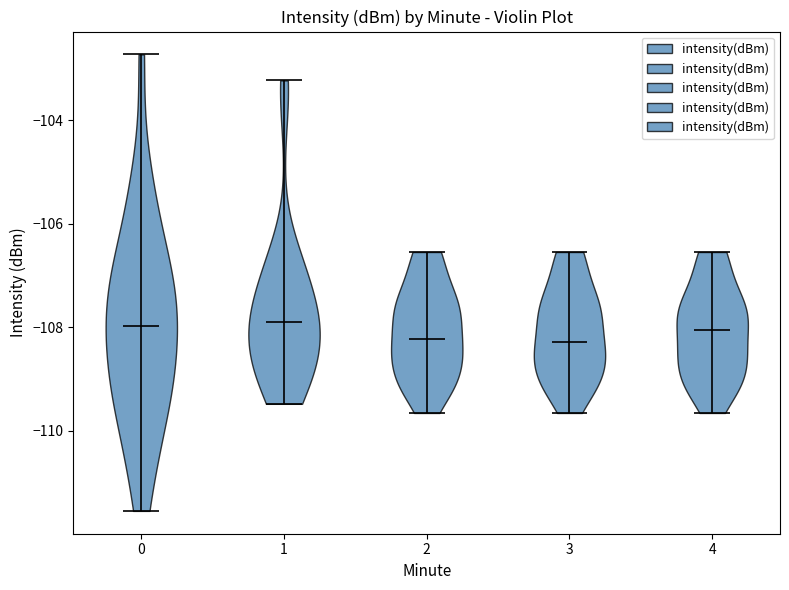

Reading left to right, read every violin against the y-axis: where its median line is, and the lowest and highest points it reaches. The values are not printed on the chart, so give them approximately, as read against the axis.

0: median line -108.0, lowest point -111.6, highest point -102.8
1: median line -107.8, lowest point -109.4, highest point -103.2
2: median line -108.2, lowest point -109.6, highest point -106.6
3: median line -108.2, lowest point -109.6, highest point -106.6
4: median line -108.0, lowest point -109.6, highest point -106.6